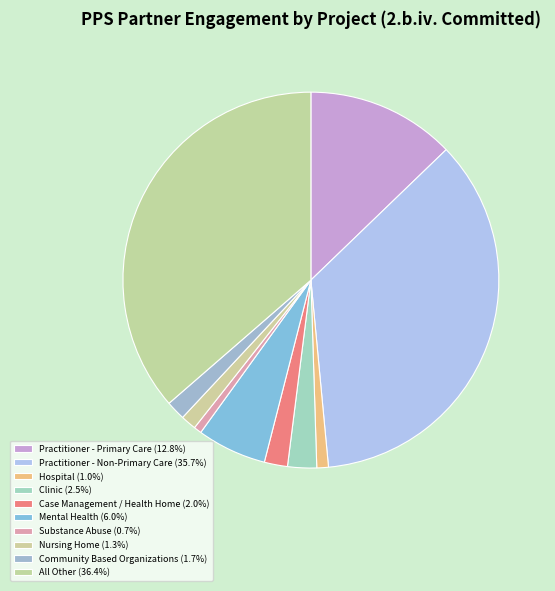

How many slices are in this pie chart?

10